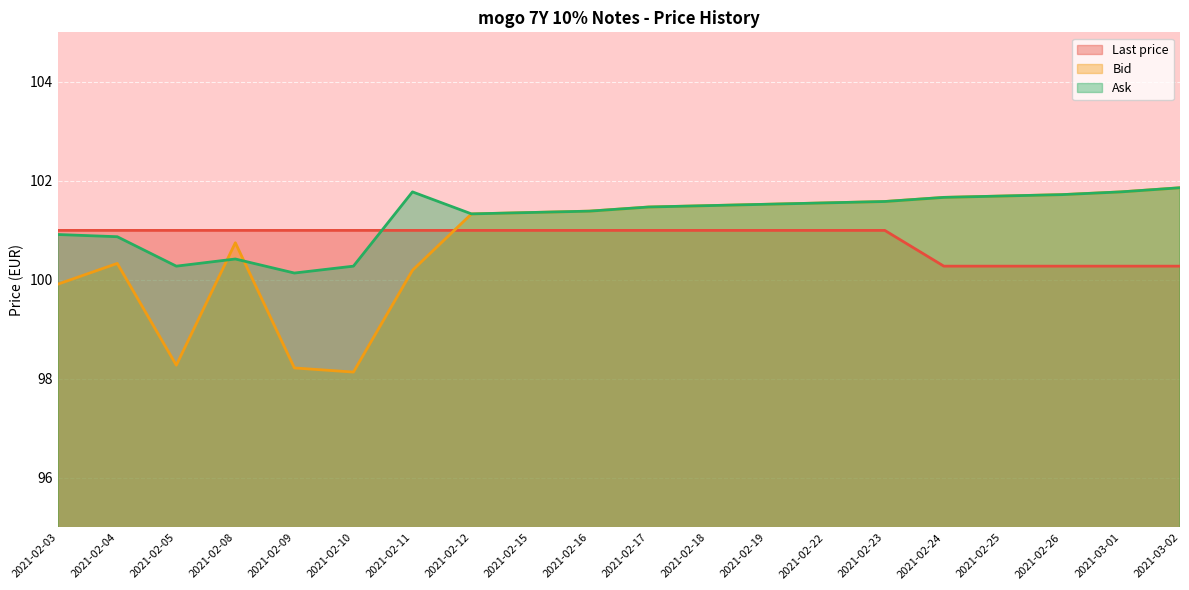

Where does the Ask series first go above 101?

2021-02-11